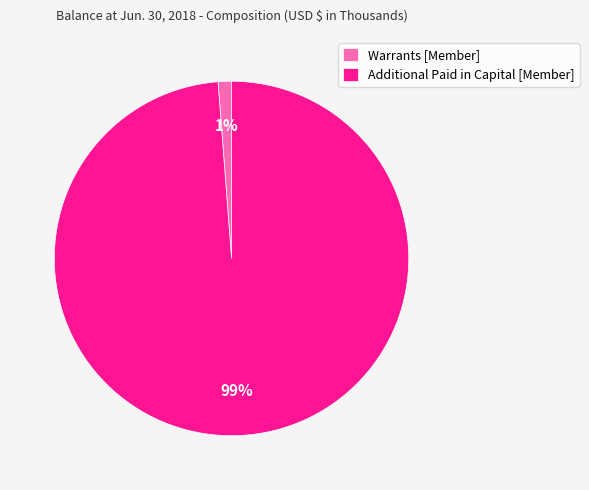

The Warrants [Member] slice represents 11% of the pie. True or false?

False